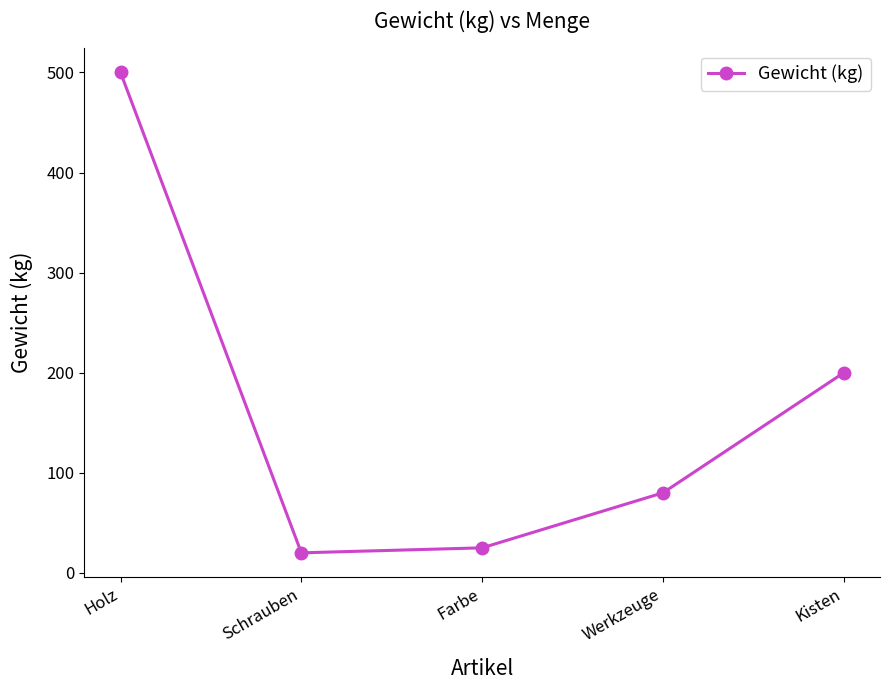

What is the label of the 2nd point from the right?

Werkzeuge